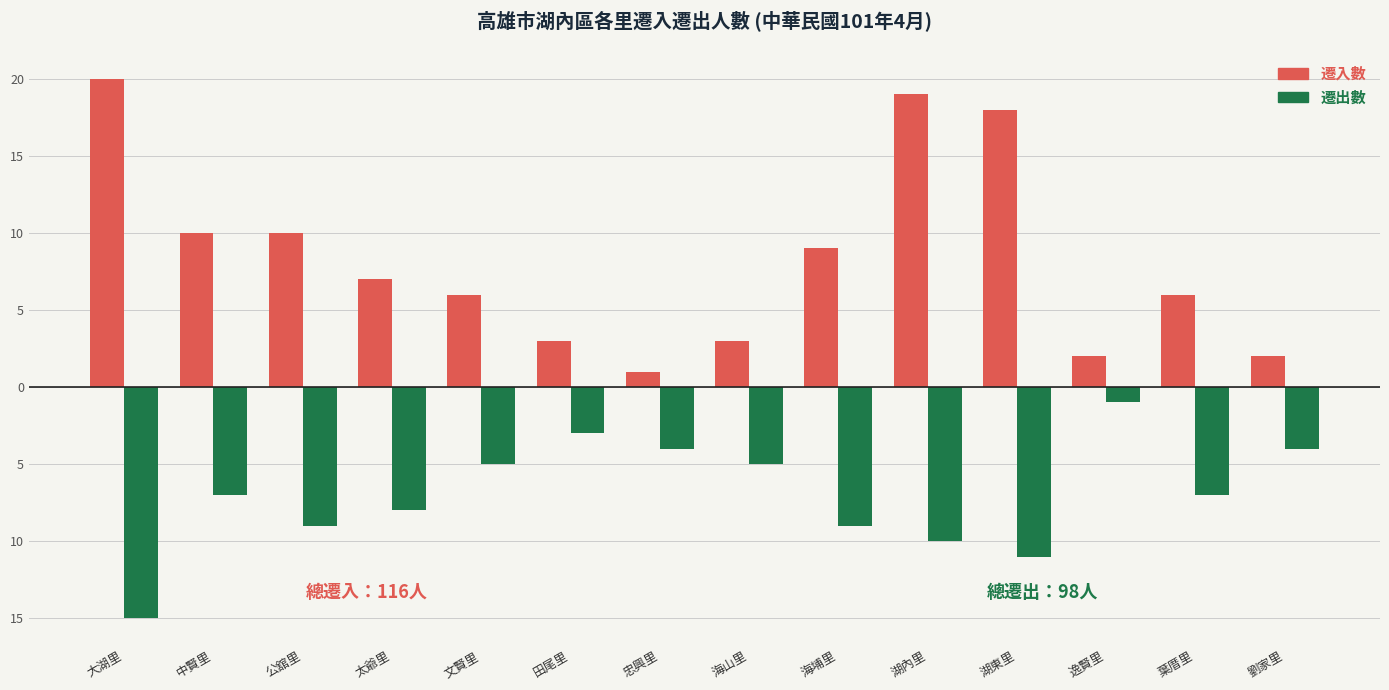

Reading left to right, extract all data points from this chart.

遷入數: 20	10	10	7	6	3	1	3	9	19	18	2	6	2
遷出數: -15	-7	-9	-8	-5	-3	-4	-5	-9	-10	-11	-1	-7	-4